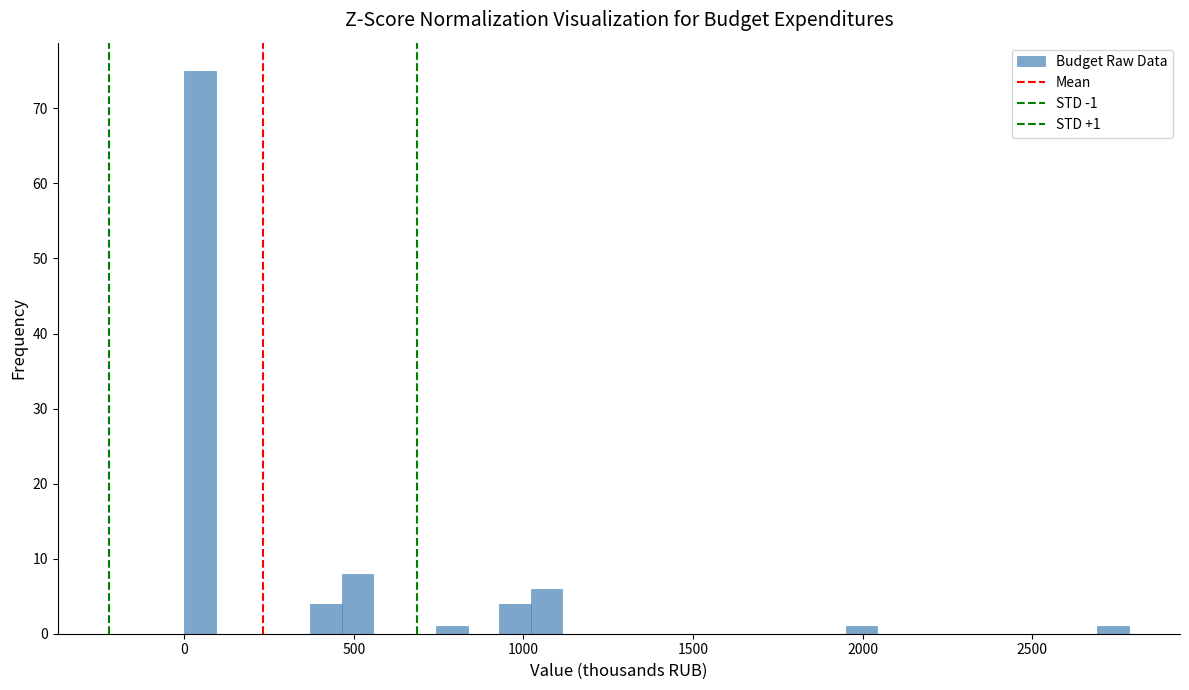

Around what value on the x-axis is the tallest bar? Give the approximate position of its centre, as read against the axis.

50